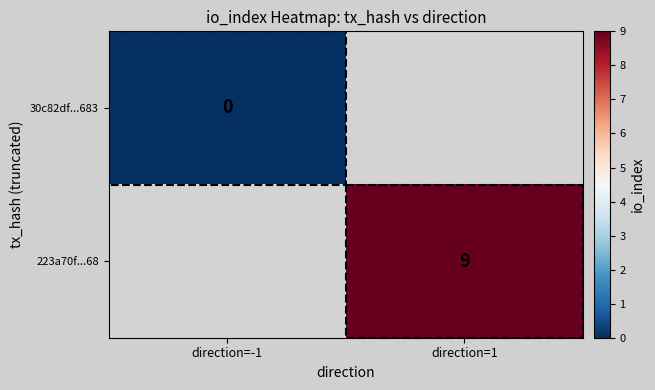

True or false: 223a70f...68 has a value of 9 at direction=1.

True